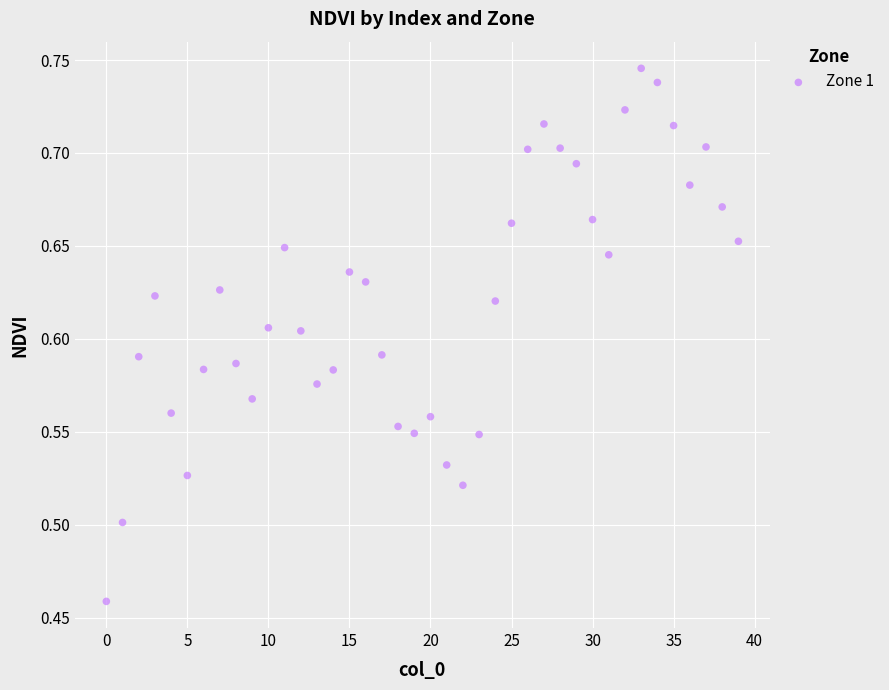

What is the range of Y values (max minus min)?

0.3